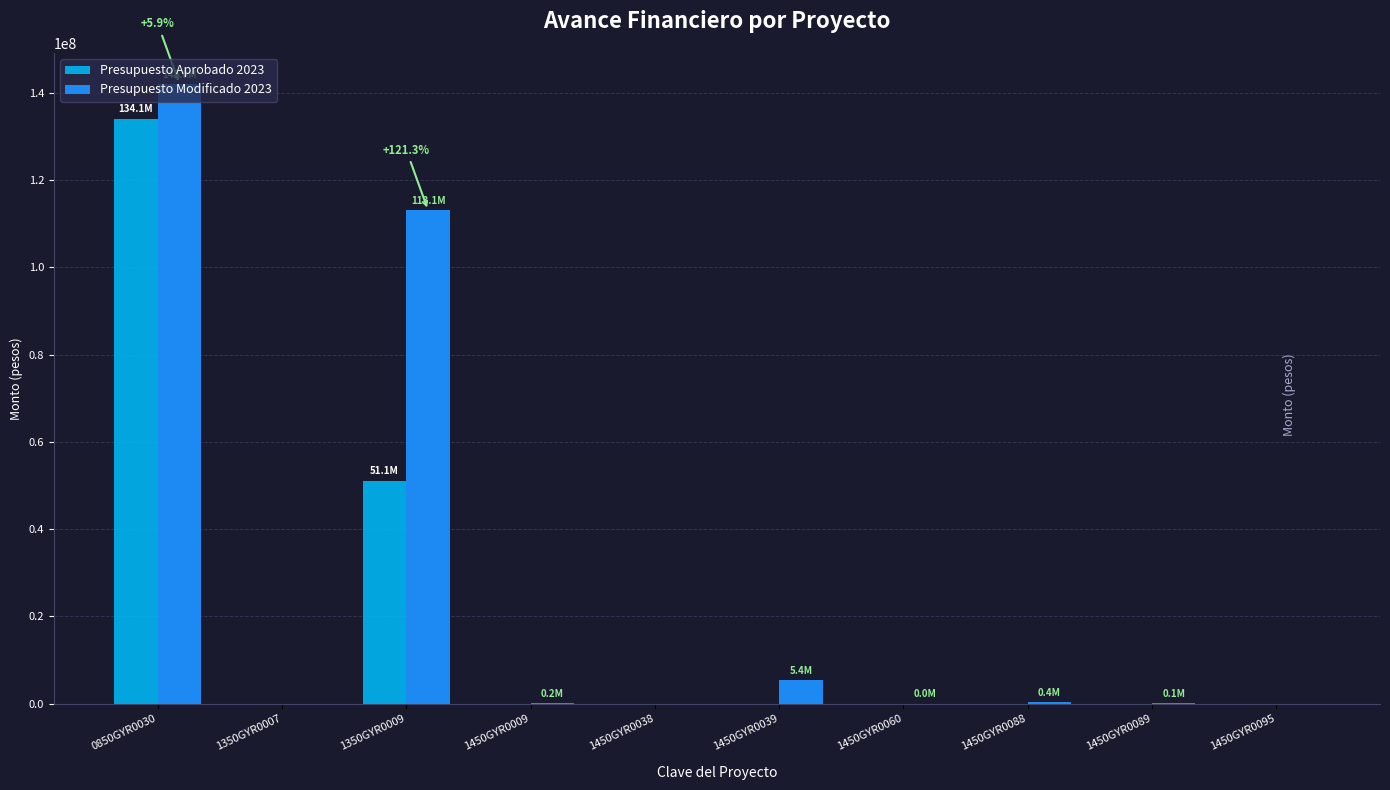

How many groups of bars are there?

10